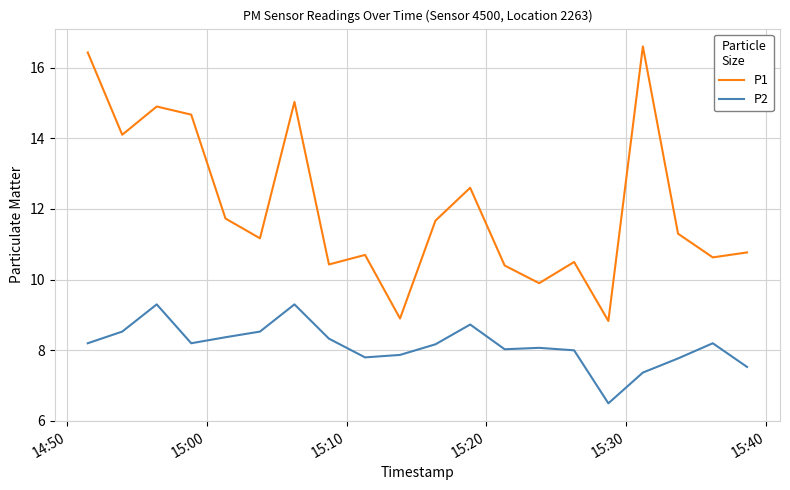

True or false: P2 and P1 cross at least once.

False